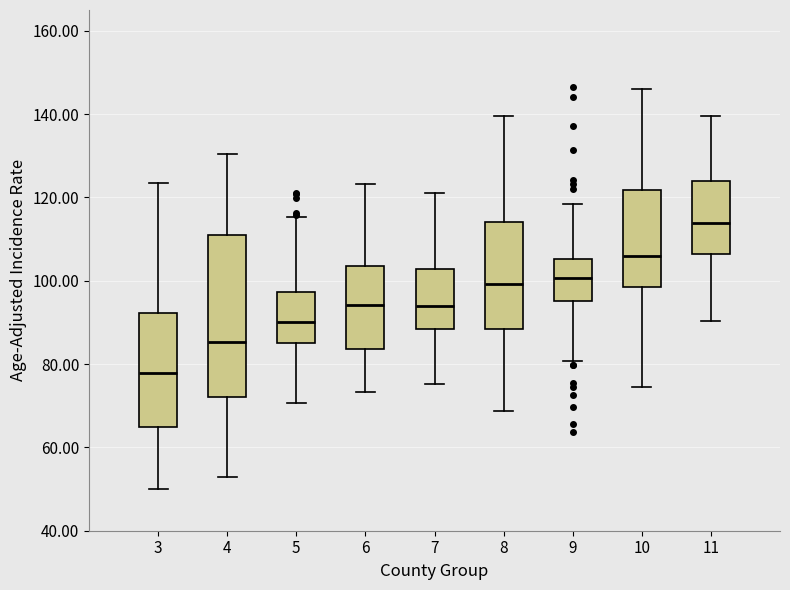

Which box's median line is the highest?

11